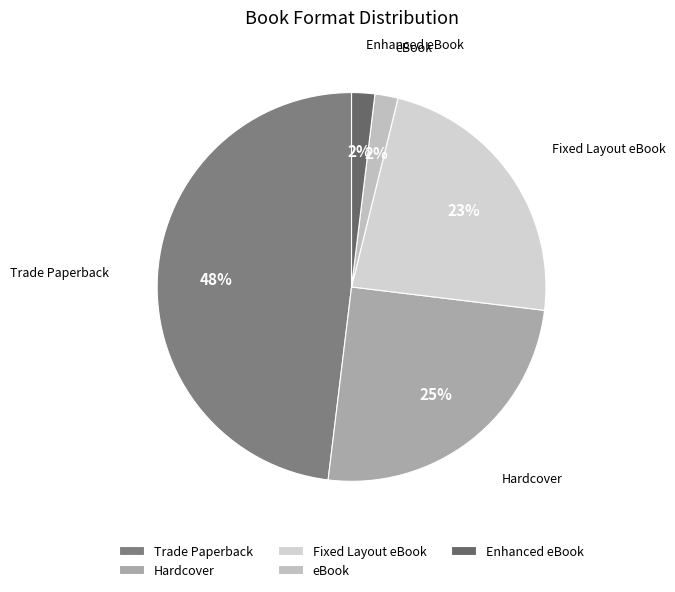

Does any single category account for the majority?

No